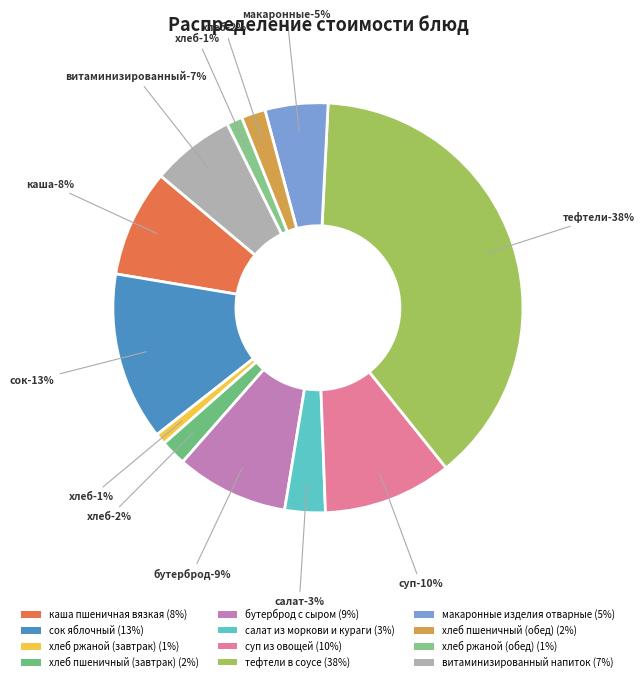

Rank the categories by value from highest to lowest.

тефтели в соусе, сок яблочный, суп из овощей, бутерброд с сыром, каша пшеничная вязкая, витаминизированный напиток, макаронные изделия отварные, салат из моркови и кураги, хлеб пшеничный (завтрак), хлеб пшеничный (обед), хлеб ржаной (обед), хлеб ржаной (завтрак)